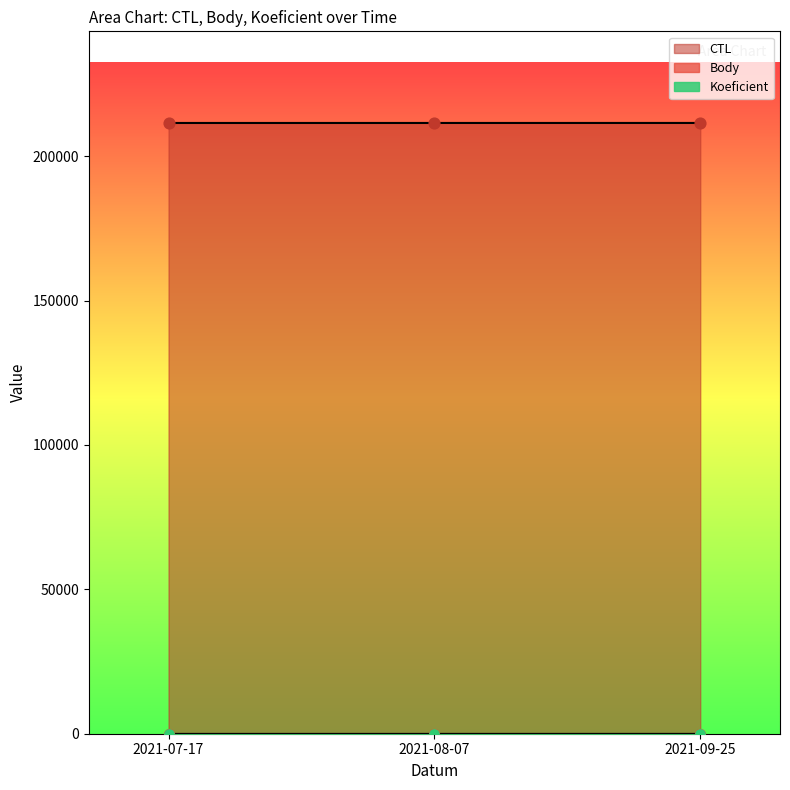

Which series reaches the maximum Y coordinate?

CTL